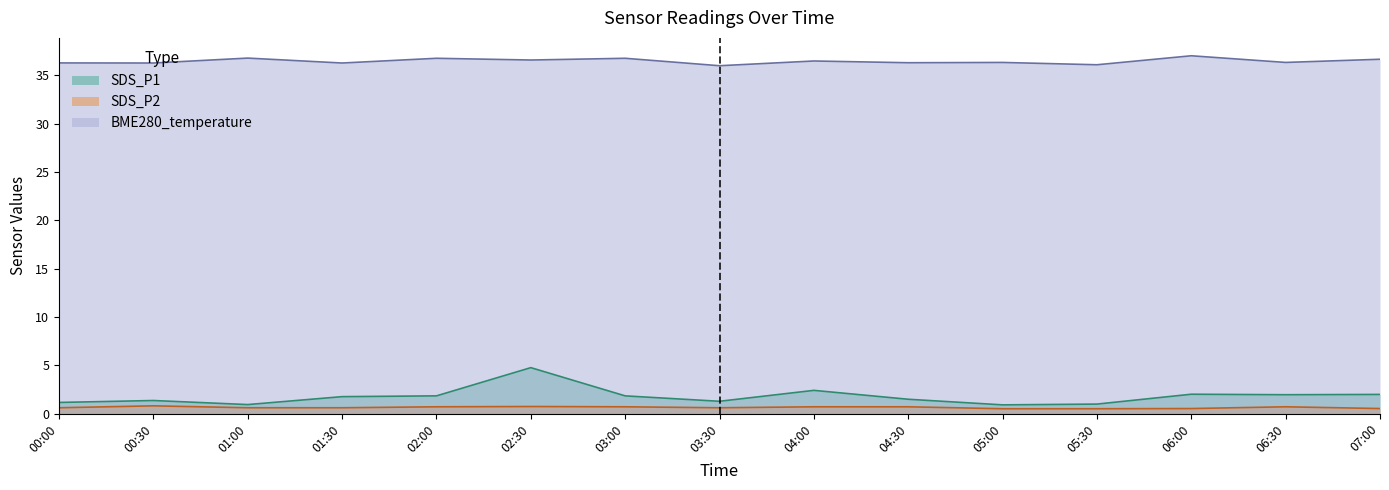

What is the difference between the SDS_P2 values at 05:30 and 01:30?

0.1